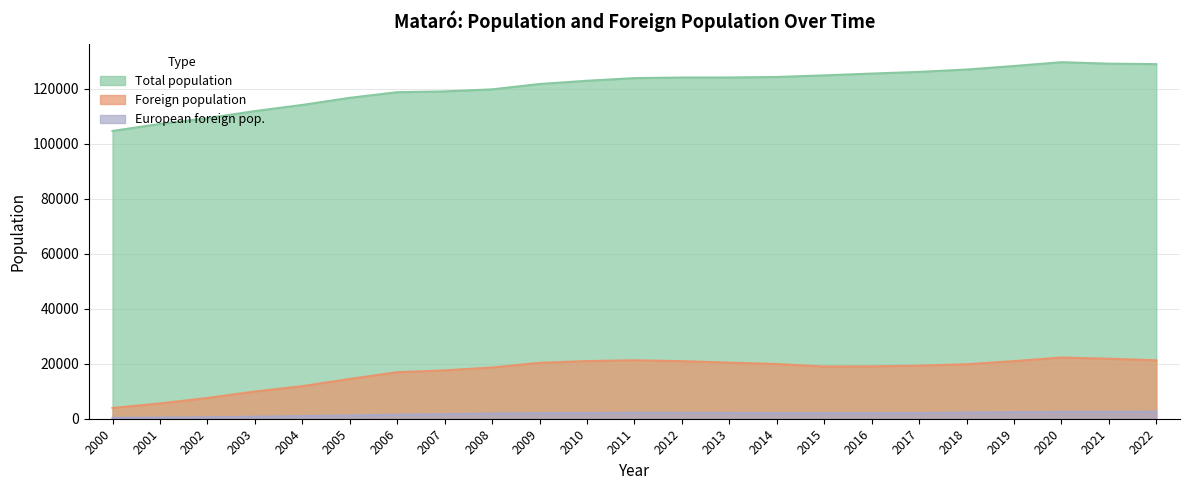

The European foreign pop. series shows 1662 at 2007. True or false?

True